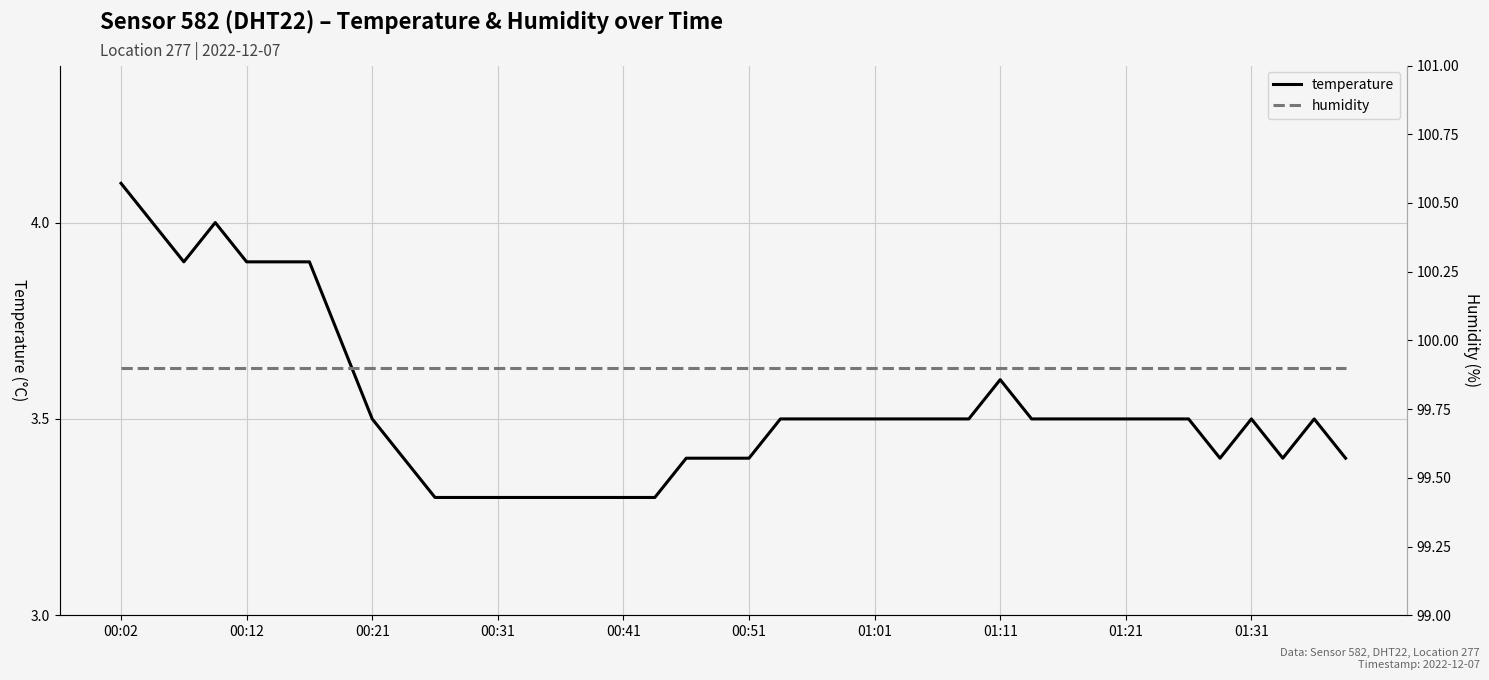

The value of temperature at 00:21 is 5.4. True or false?

False